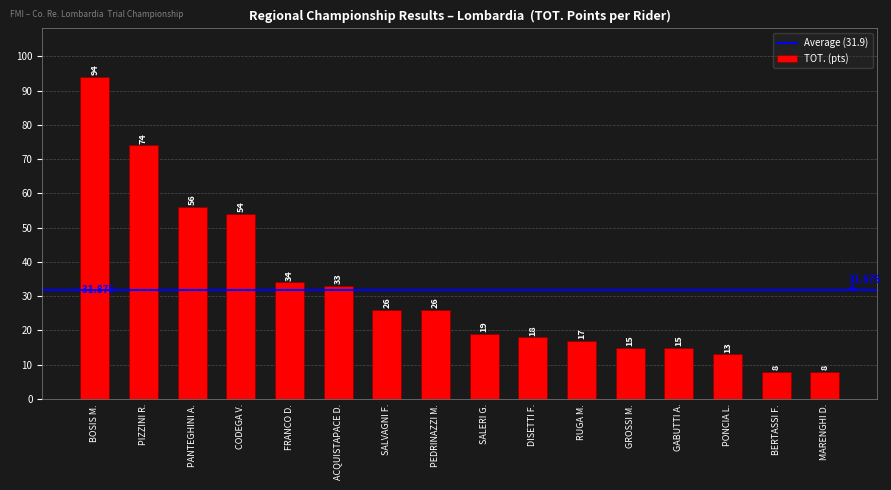

Which category has the highest value across all series?

BOSIS M.